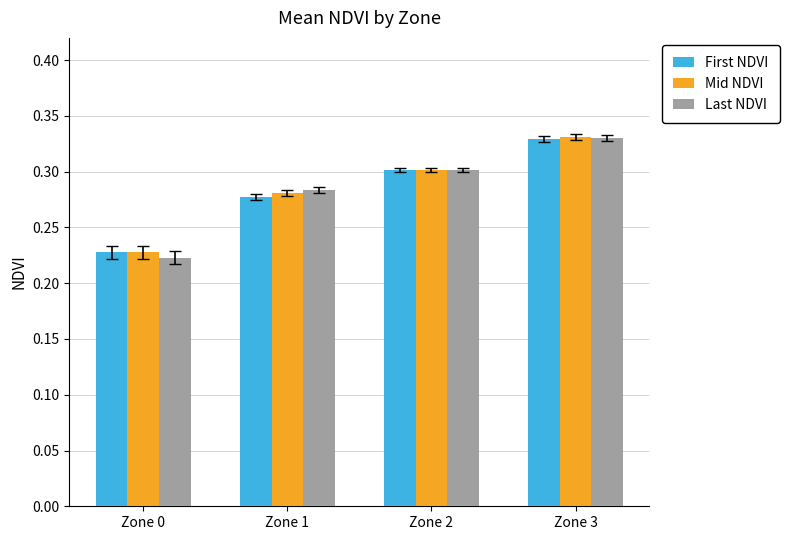

Does the chart contain stacked bars?

No